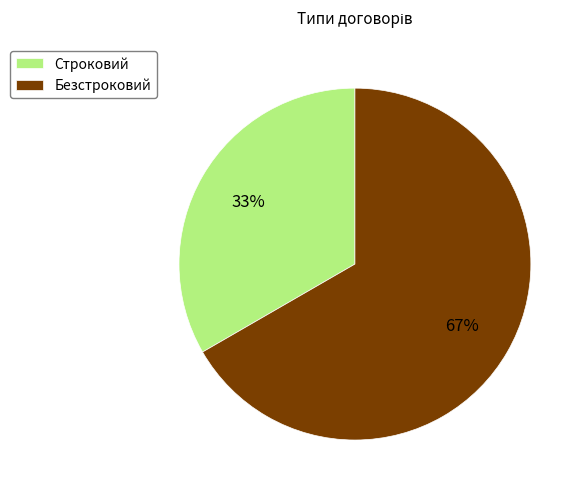

How many slices are in this pie chart?

2